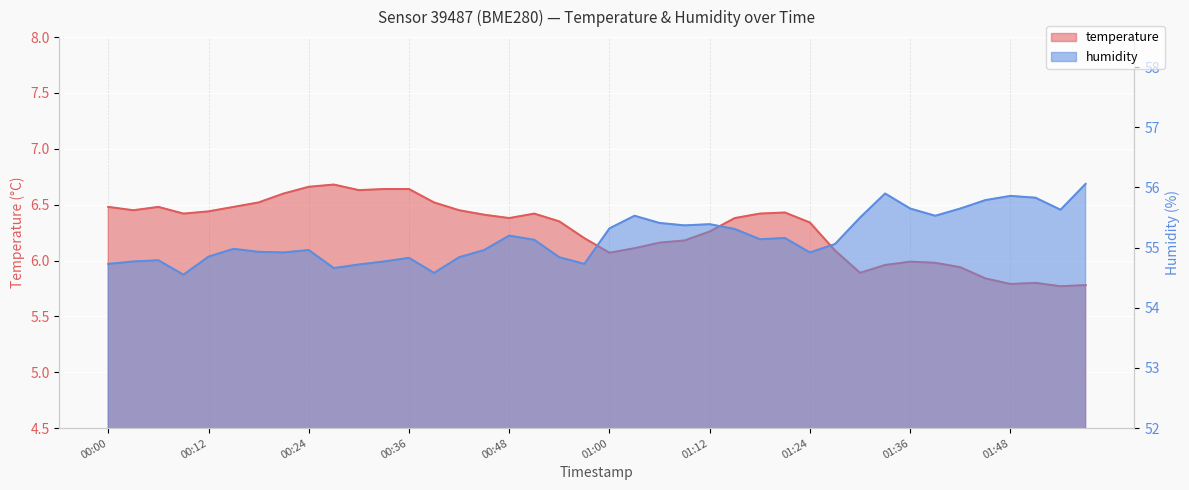

At which label does temperature reach its peak?

00:27